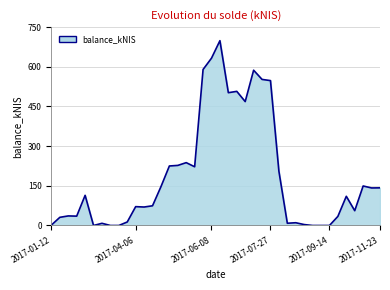

What is the maximum value shown in the chart?

698.8